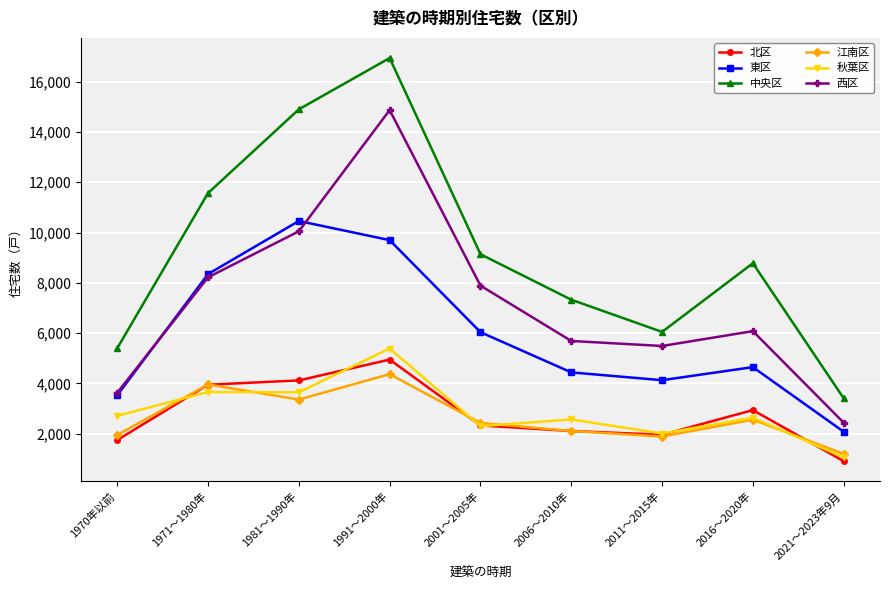

Where is 北区 nearest to the value 2930?

2016～2020年